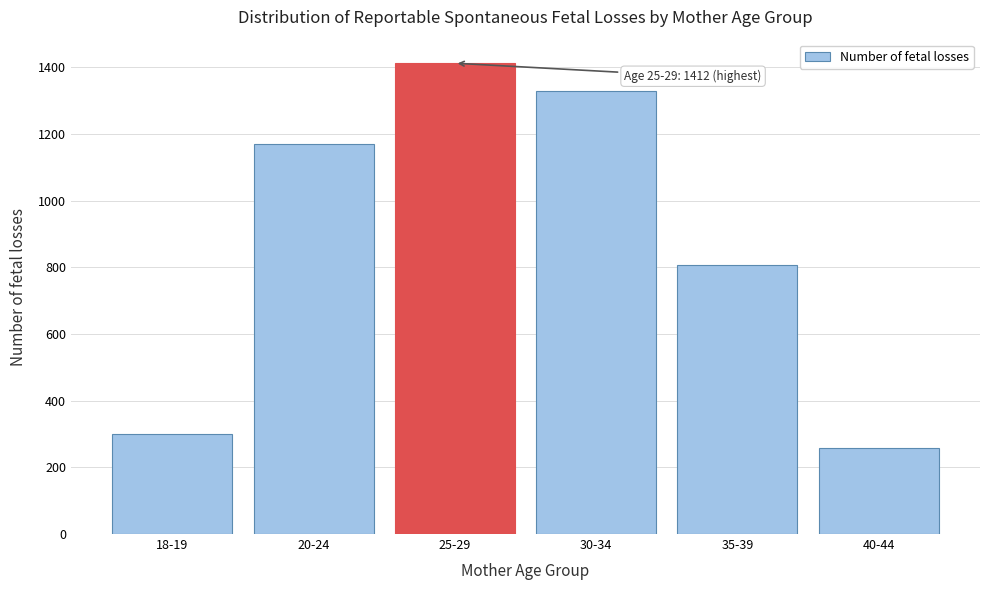

Reading left to right, extract all data points from this chart.

300	1170	1412	1329	807	259